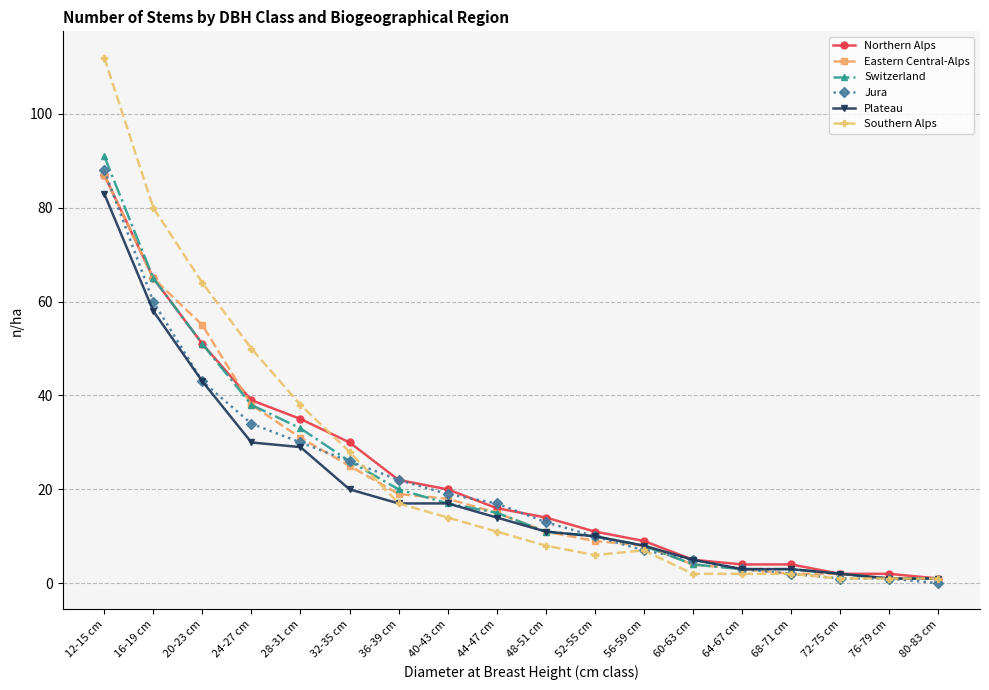

Reading left to right, what are all the values shown in this chart?

Northern Alps: 12-15 cm=87	16-19 cm=65	20-23 cm=51	24-27 cm=39	28-31 cm=35	32-35 cm=30	36-39 cm=22	40-43 cm=20	44-47 cm=16	48-51 cm=14	52-55 cm=11	56-59 cm=9	60-63 cm=5	64-67 cm=4	68-71 cm=4	72-75 cm=2	76-79 cm=2	80-83 cm=1
Eastern Central-Alps: 12-15 cm=87	16-19 cm=65	20-23 cm=55	24-27 cm=38	28-31 cm=31	32-35 cm=25	36-39 cm=19	40-43 cm=18	44-47 cm=15	48-51 cm=11	52-55 cm=9	56-59 cm=8	60-63 cm=4	64-67 cm=3	68-71 cm=2	72-75 cm=2	76-79 cm=1	80-83 cm=1
Switzerland: 12-15 cm=91	16-19 cm=65	20-23 cm=51	24-27 cm=38	28-31 cm=33	32-35 cm=26	36-39 cm=20	40-43 cm=17	44-47 cm=15	48-51 cm=11	52-55 cm=10	56-59 cm=8	60-63 cm=4	64-67 cm=3	68-71 cm=3	72-75 cm=2	76-79 cm=1	80-83 cm=1
Jura: 12-15 cm=88	16-19 cm=60	20-23 cm=43	24-27 cm=34	28-31 cm=30	32-35 cm=26	36-39 cm=22	40-43 cm=19	44-47 cm=17	48-51 cm=13	52-55 cm=10	56-59 cm=7	60-63 cm=5	64-67 cm=3	68-71 cm=2	72-75 cm=1	76-79 cm=1	80-83 cm=0
Plateau: 12-15 cm=83	16-19 cm=58	20-23 cm=43	24-27 cm=30	28-31 cm=29	32-35 cm=20	36-39 cm=17	40-43 cm=17	44-47 cm=14	48-51 cm=11	52-55 cm=10	56-59 cm=8	60-63 cm=5	64-67 cm=3	68-71 cm=3	72-75 cm=2	76-79 cm=1	80-83 cm=1
Southern Alps: 12-15 cm=112	16-19 cm=80	20-23 cm=64	24-27 cm=50	28-31 cm=38	32-35 cm=28	36-39 cm=17	40-43 cm=14	44-47 cm=11	48-51 cm=8	52-55 cm=6	56-59 cm=7	60-63 cm=2	64-67 cm=2	68-71 cm=2	72-75 cm=1	76-79 cm=1	80-83 cm=1